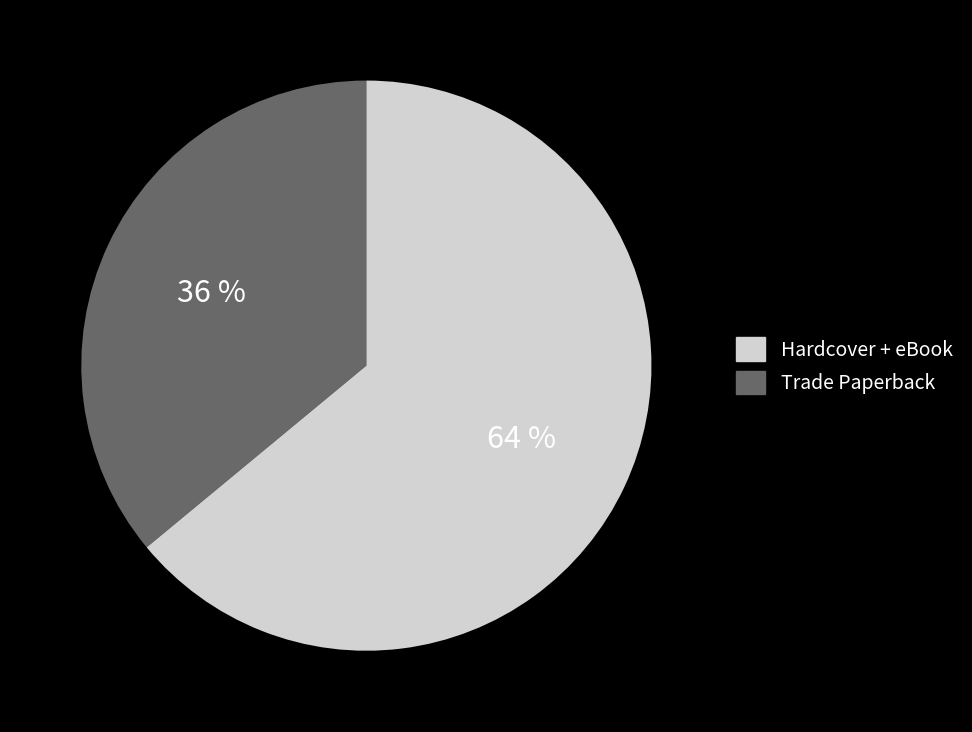

Is there any slice that represents more than half of the pie?

Yes